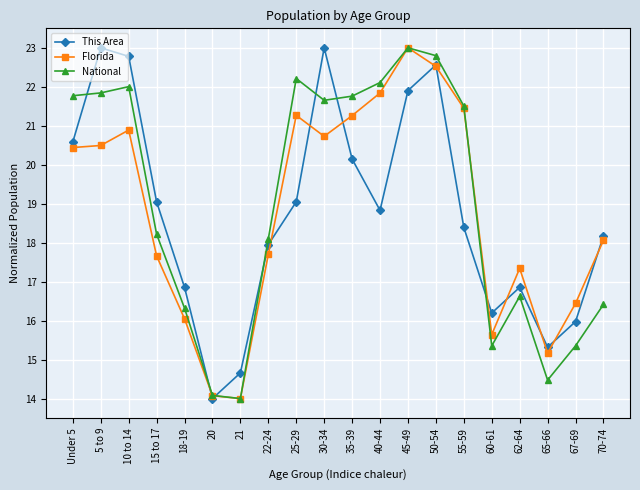

Between 45-49 and 62-64, which series saw the biggest shift?

National